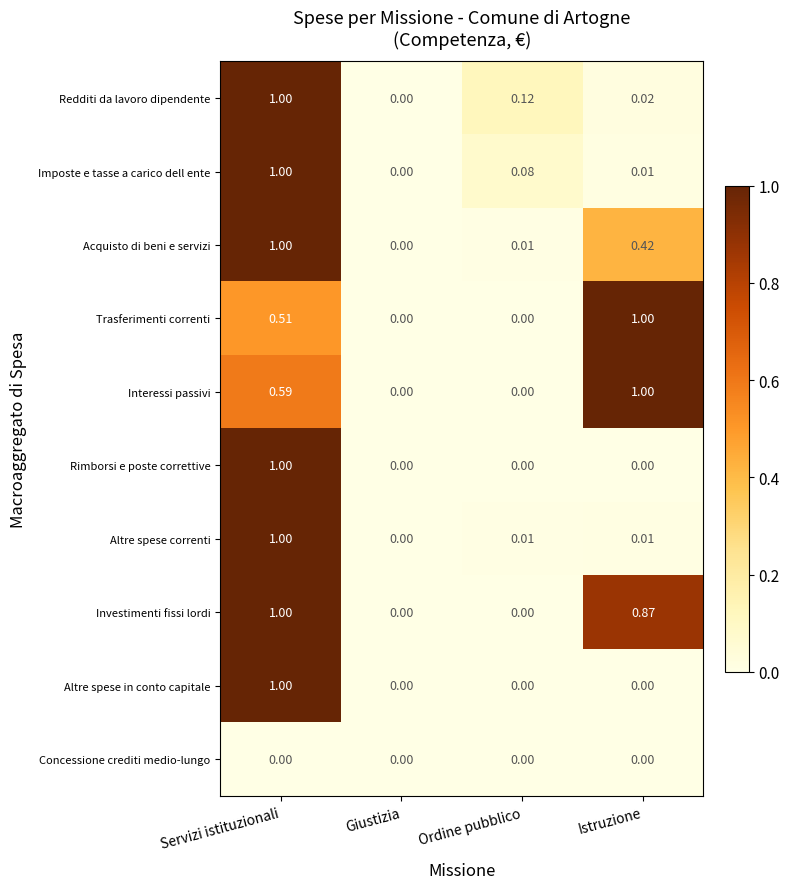

At which category is the sum across all series the highest?

Servizi istituzionali